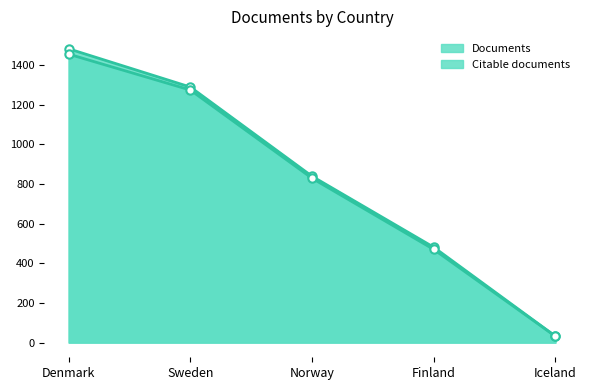

At which label does Citable documents reach its peak?

Denmark